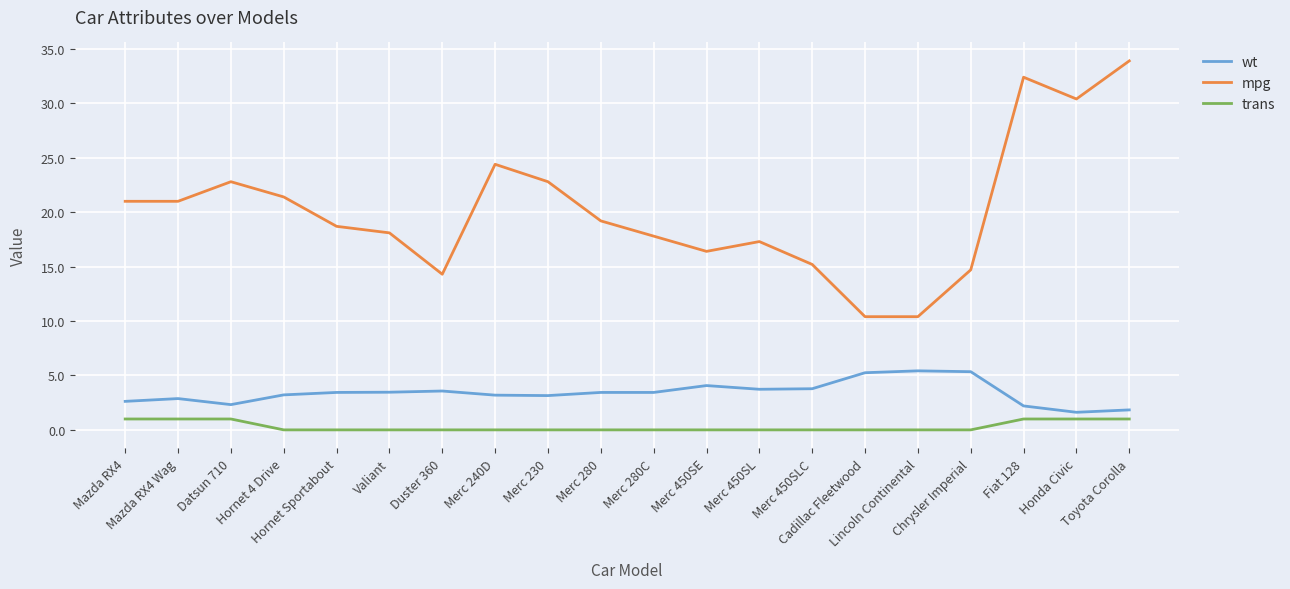

Which series has the largest total across all categories?

mpg